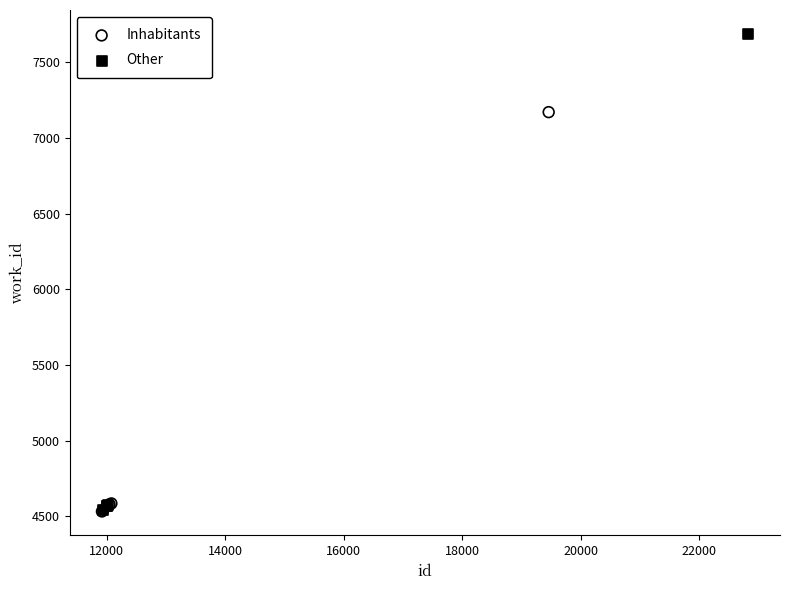

Which series has the largest Y range (max minus min)?

Other